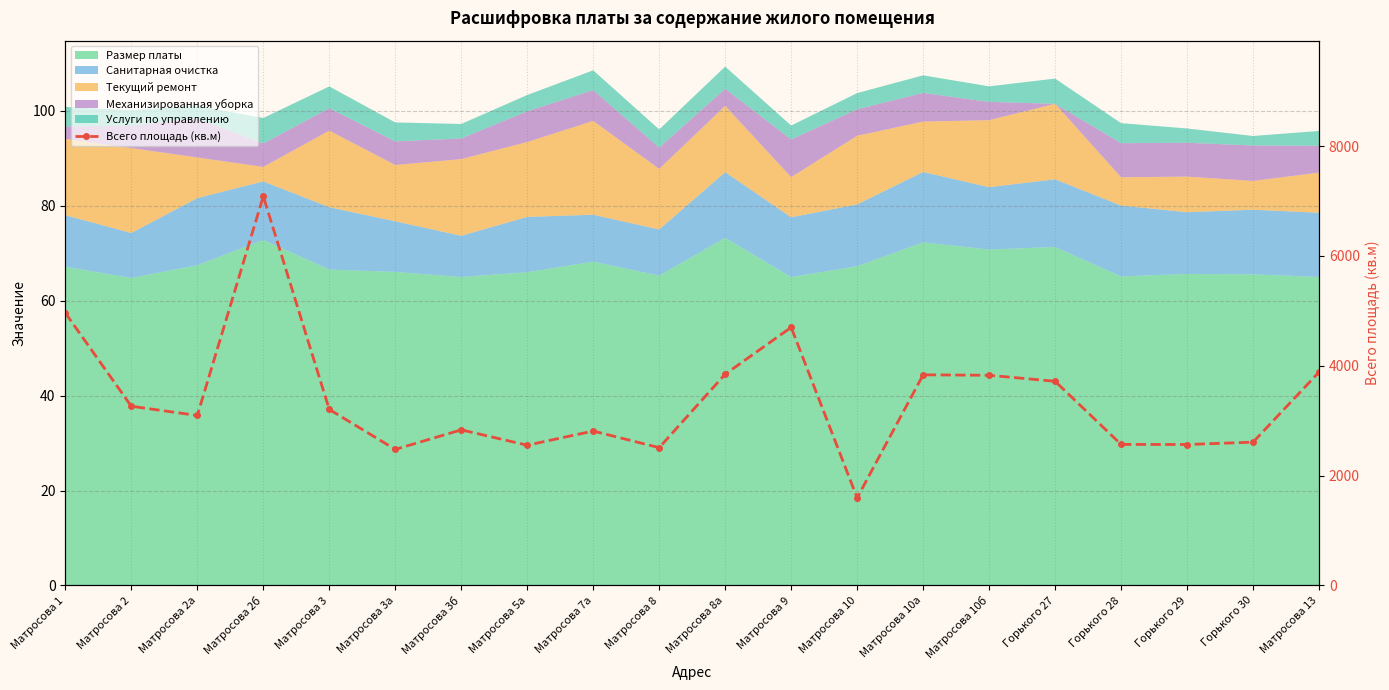

What is the label of the 14th point from the right?

Матросова 3б